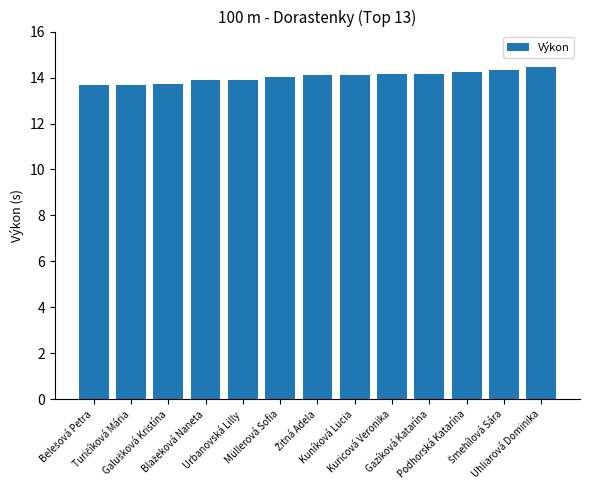

What is the smallest value displayed?

13.7